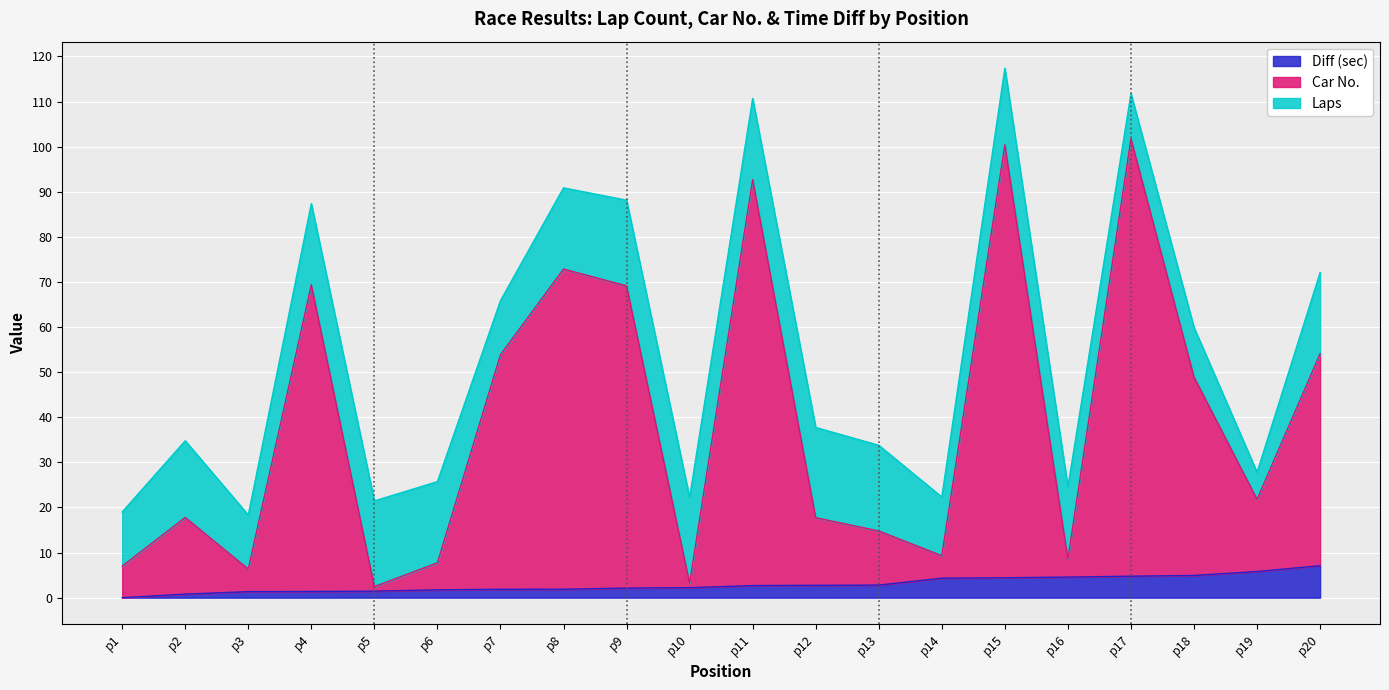

What is the maximum value for Diff (sec)?

7.1